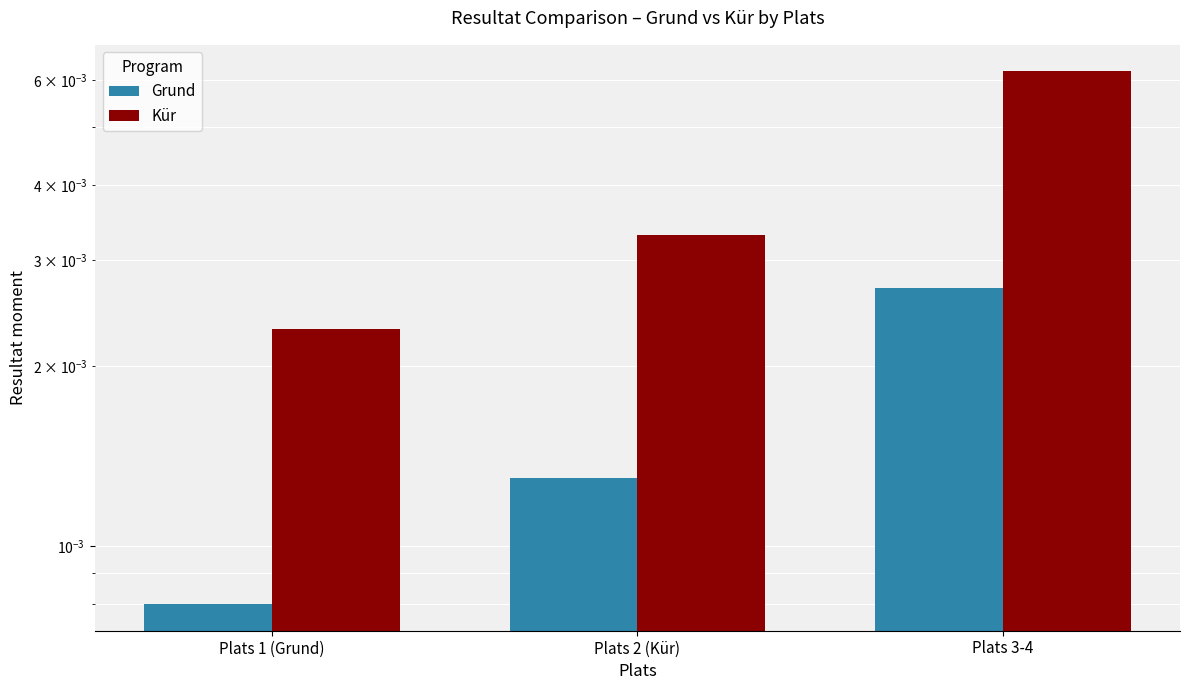

Reading right to left, list all the values displayed in this chart.

Grund: Plats 3-4=0.0	Plats 2 (Kür)=0.0	Plats 1 (Grund)=0.0
Kür: Plats 3-4=0.0	Plats 2 (Kür)=0.0	Plats 1 (Grund)=0.0